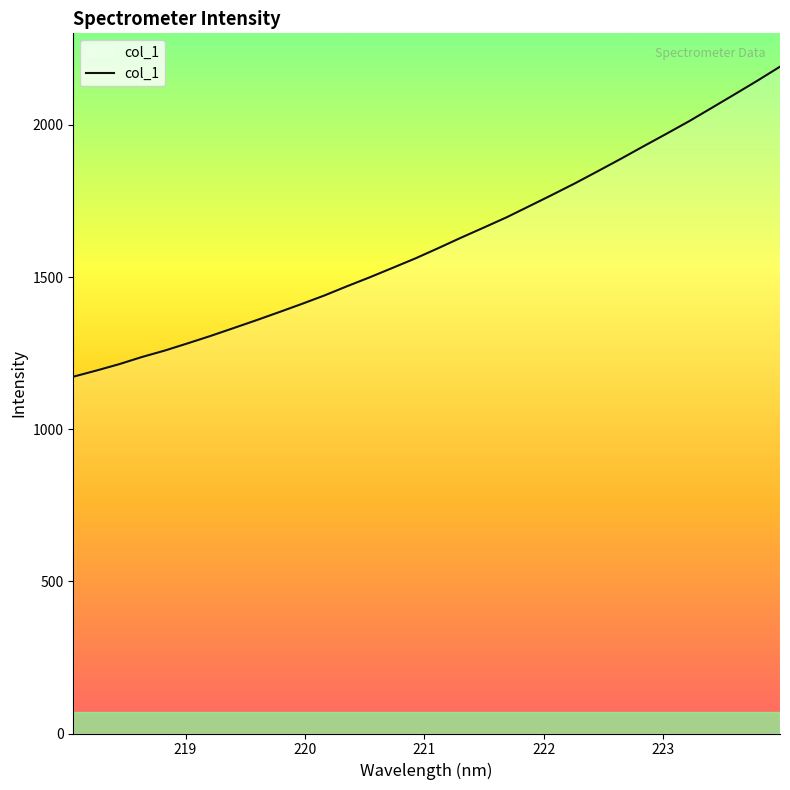

What is the difference between the maximum and minimum values?

1018.9